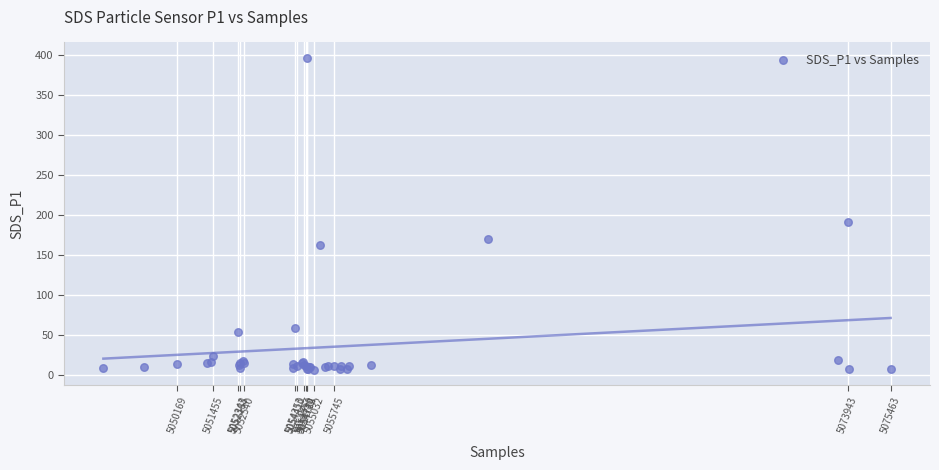

What Y value in the scatter plot is closest to 201?

191.9